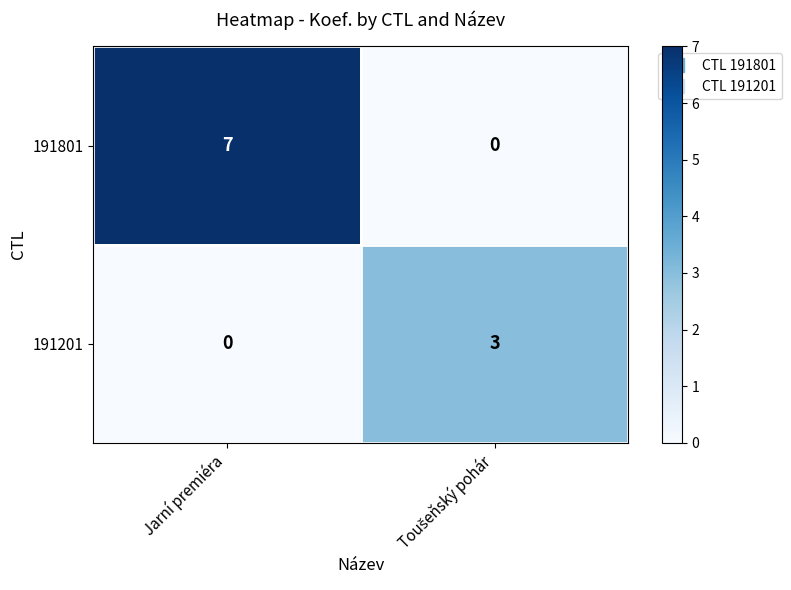

List the series in order of their peak value, highest first.

191801, 191201